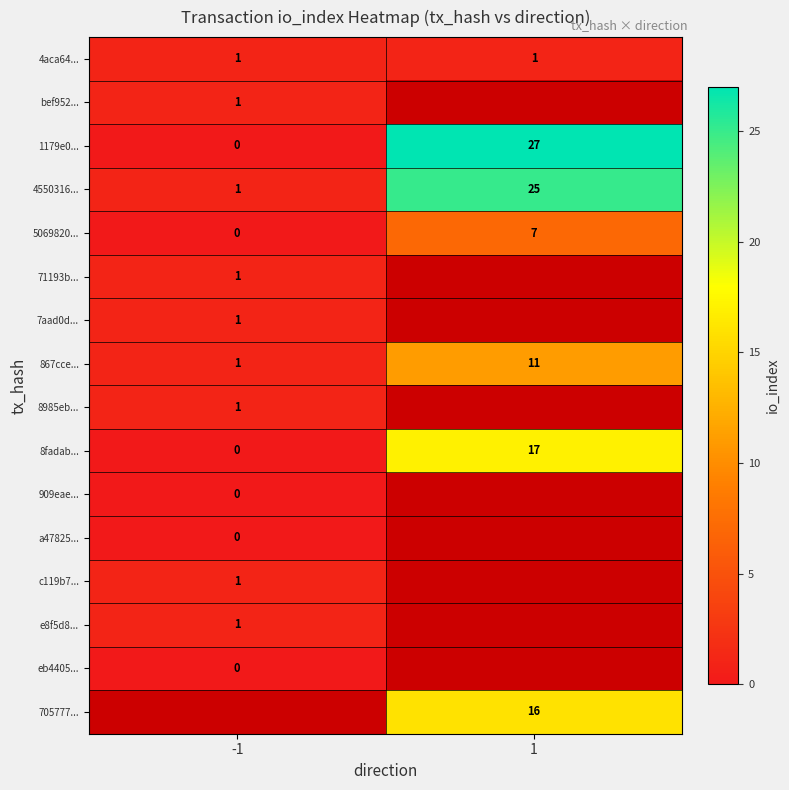

The 705777... series shows 16 at 1. True or false?

True